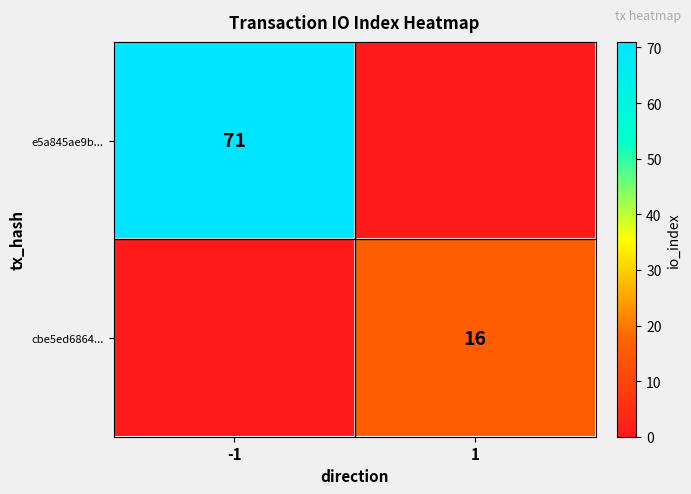

What is the difference between the highest and lowest values at -1?

71